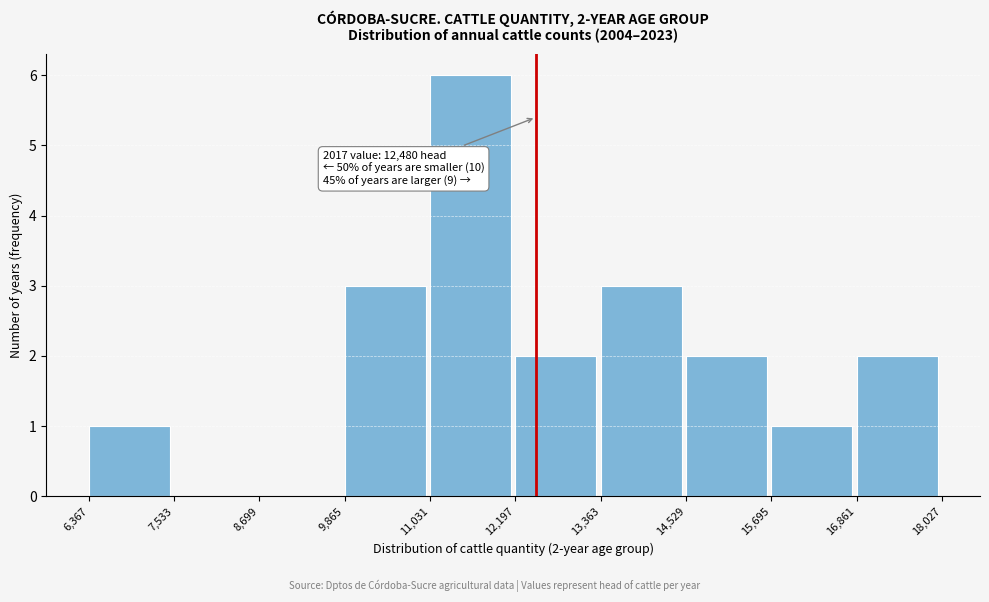

Which range on the x-axis has the tallest bar?

11,031 to 12,197